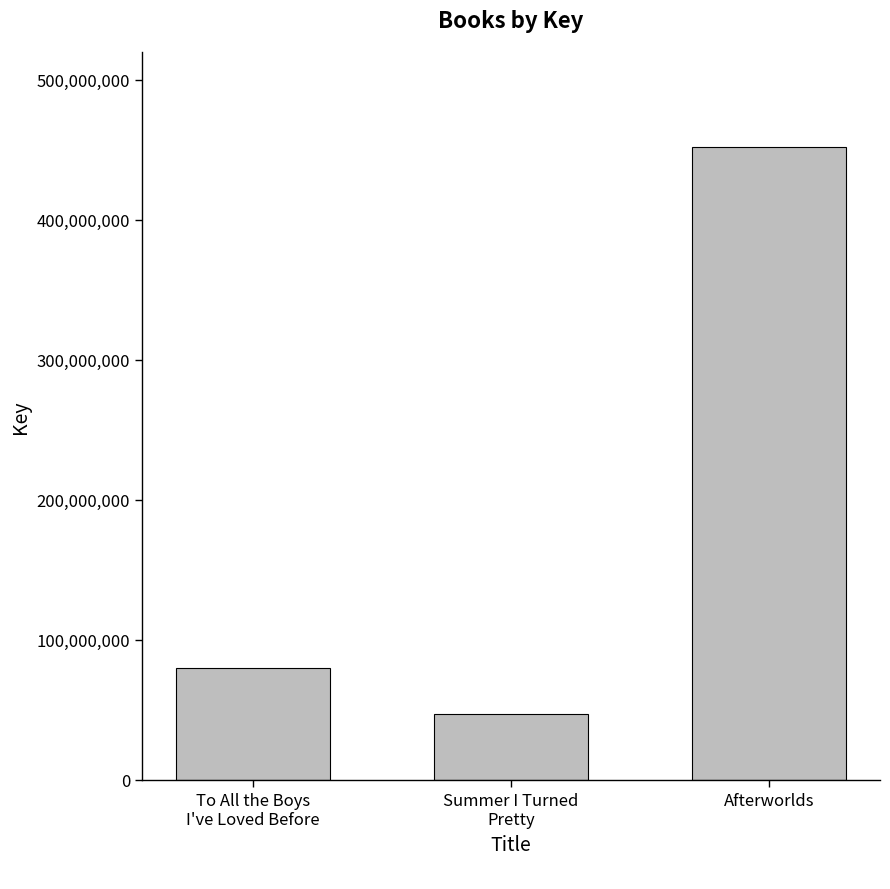

What is the change in value from Summer I Turned
Pretty to Afterworlds?

+404746248